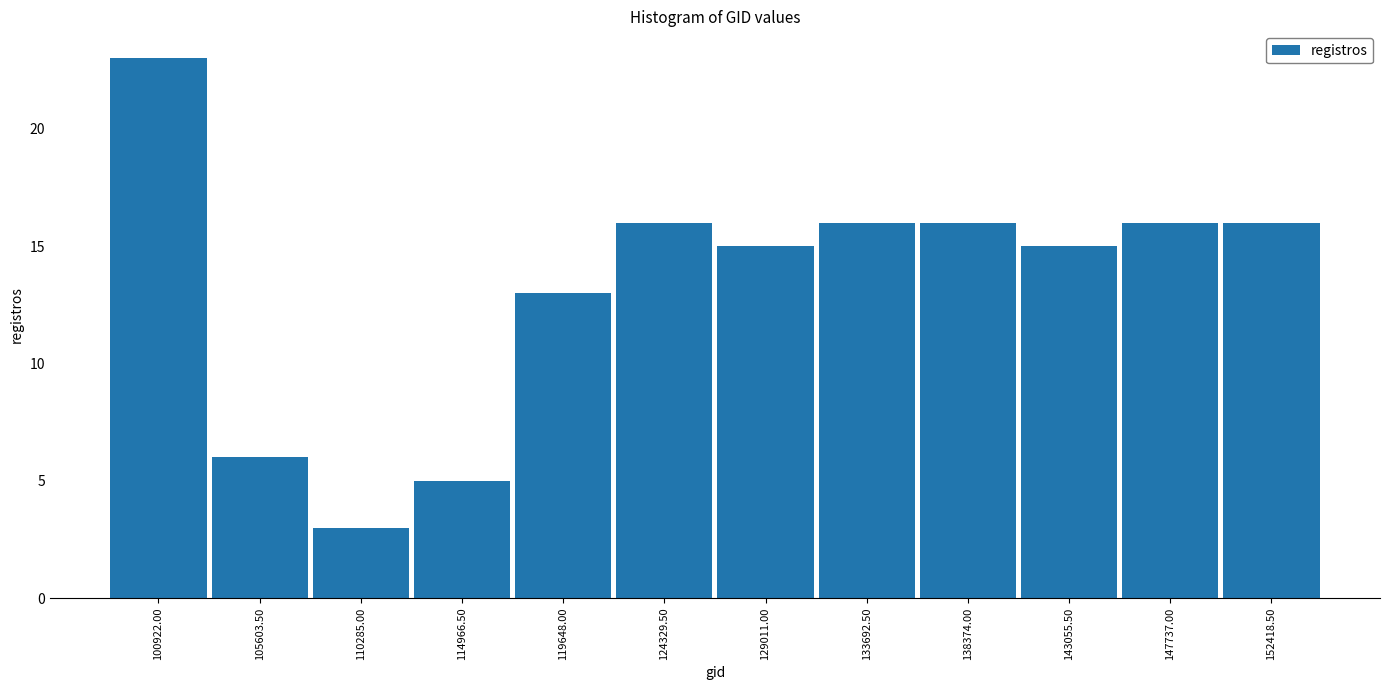

Reading left to right, what are all the values shown in this chart?

100922.00=23	105603.50=6	110285.00=3	114966.50=5	119648.00=13	124329.50=16	129011.00=15	133692.50=16	138374.00=16	143055.50=15	147737.00=16	152418.50=16